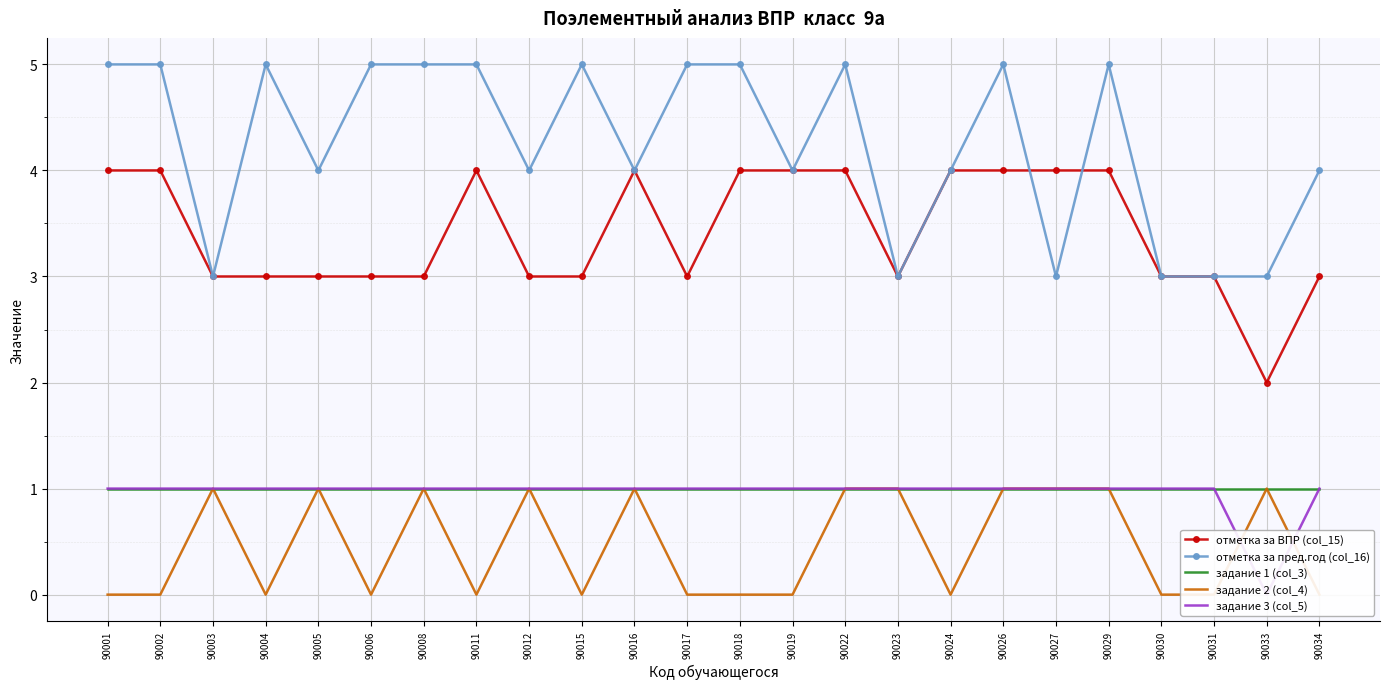

At which label is отметка за ВПР (col_15) closest to 3?

90003